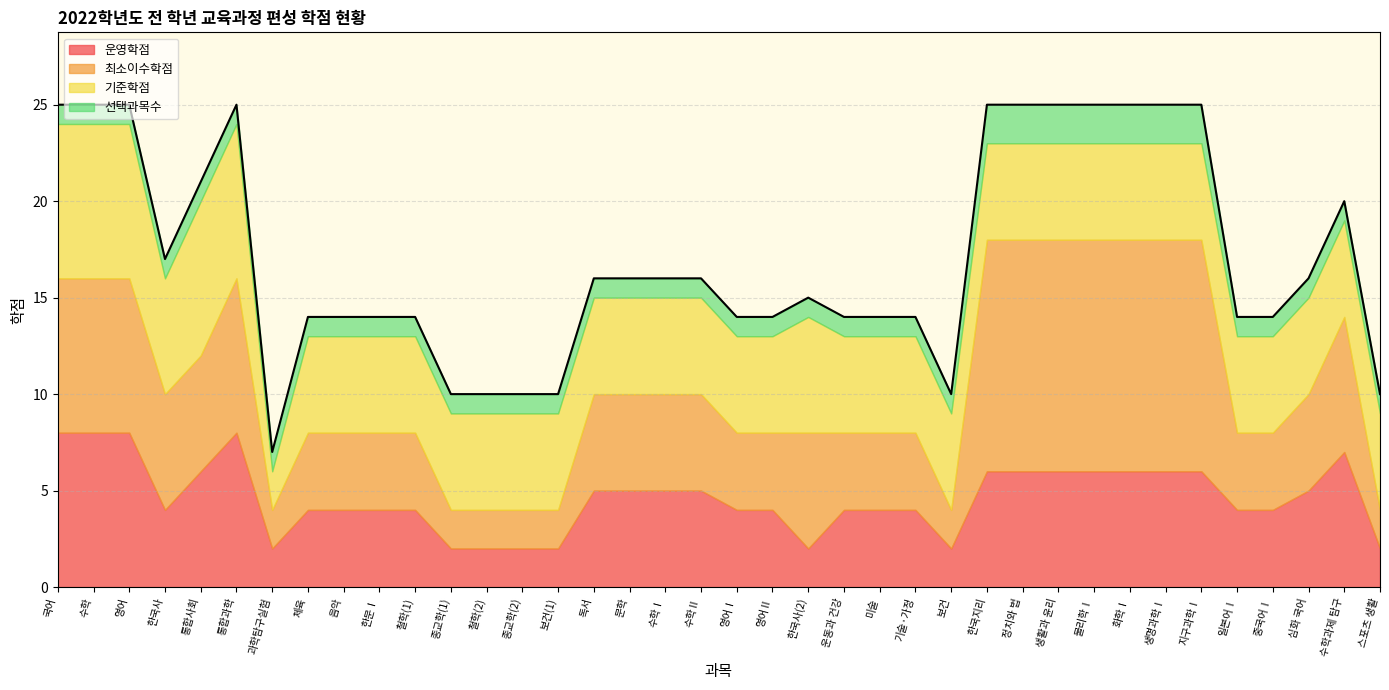

True or false: 운영학점 has a value of 5 at 심화 국어.

True